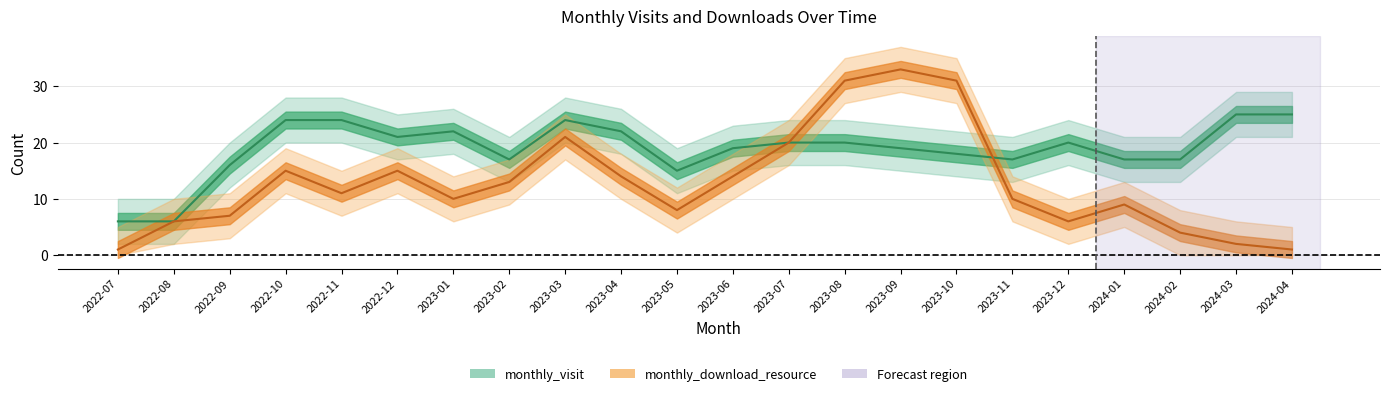

At which label is monthly_visit closest to 15?

2023-05